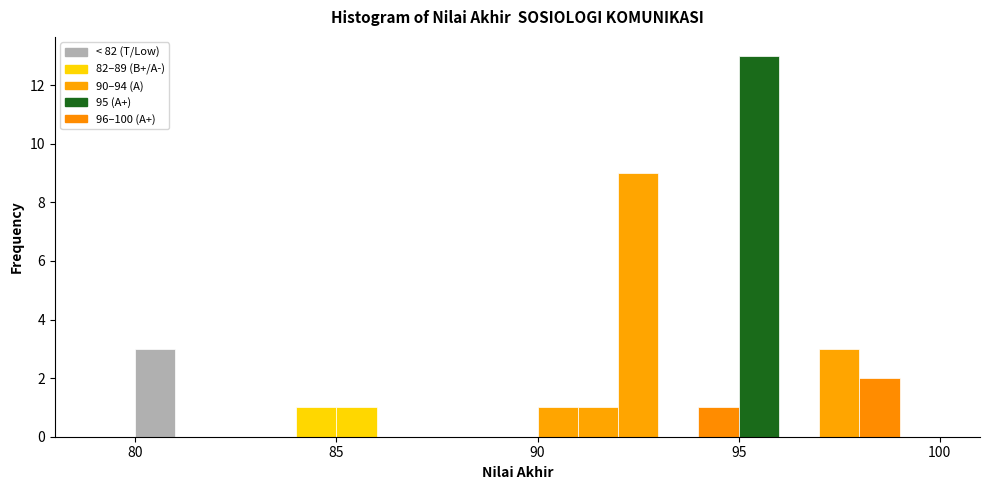

Around what value on the x-axis is the tallest bar? Give the approximate position of its centre, as read against the axis.

95.5